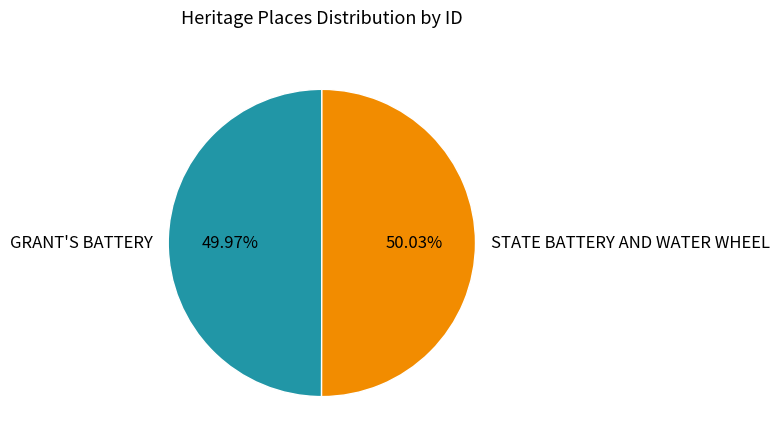

Approximately how many times larger is the value at GRANT'S BATTERY compared to STATE BATTERY AND WATER WHEEL?

1.0